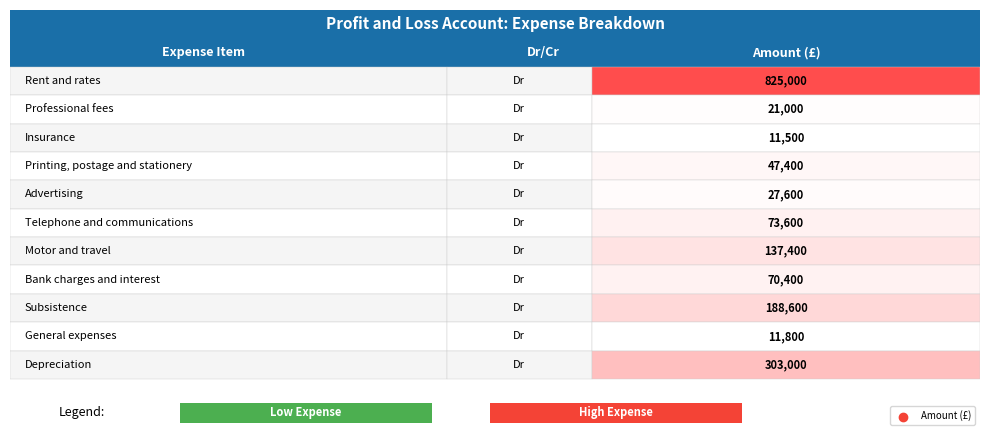

The value at Depreciation is 527005. True or false?

False